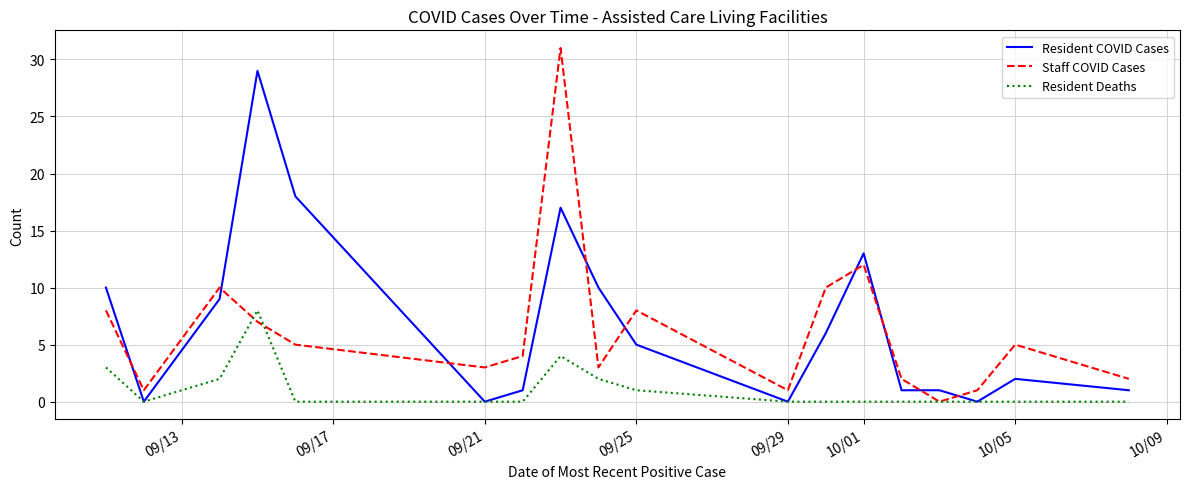

What are all the series names shown in the legend?

Resident COVID Cases, Staff COVID Cases, Resident Deaths